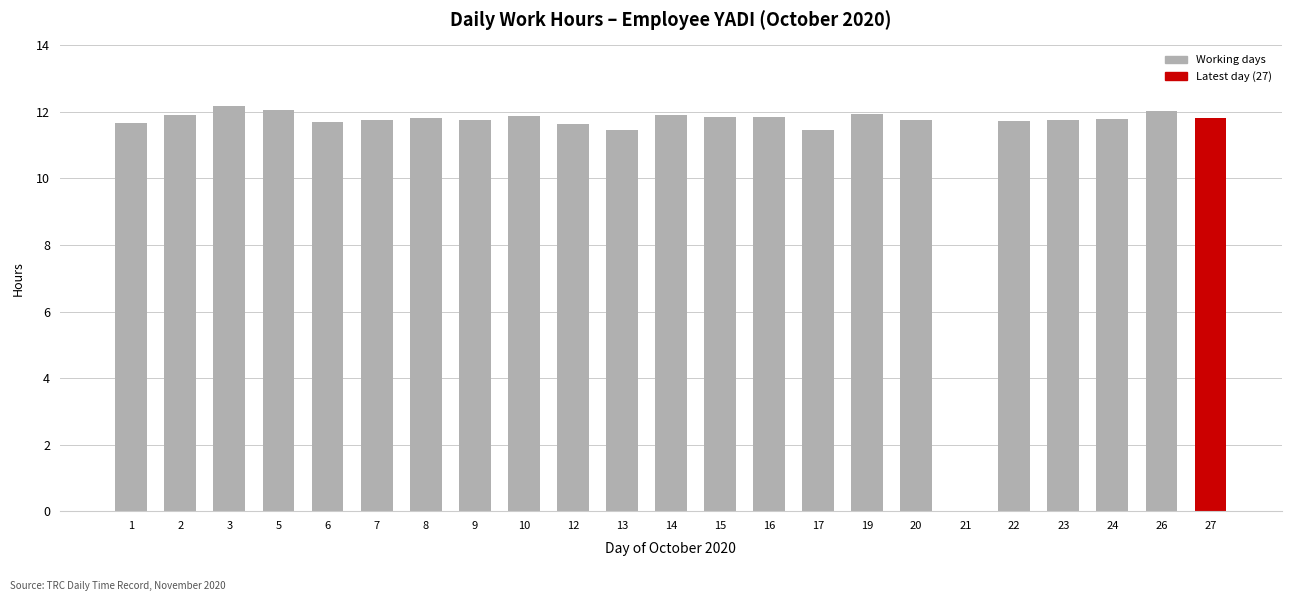

What is the change in value from 17 to 24?

+0.3